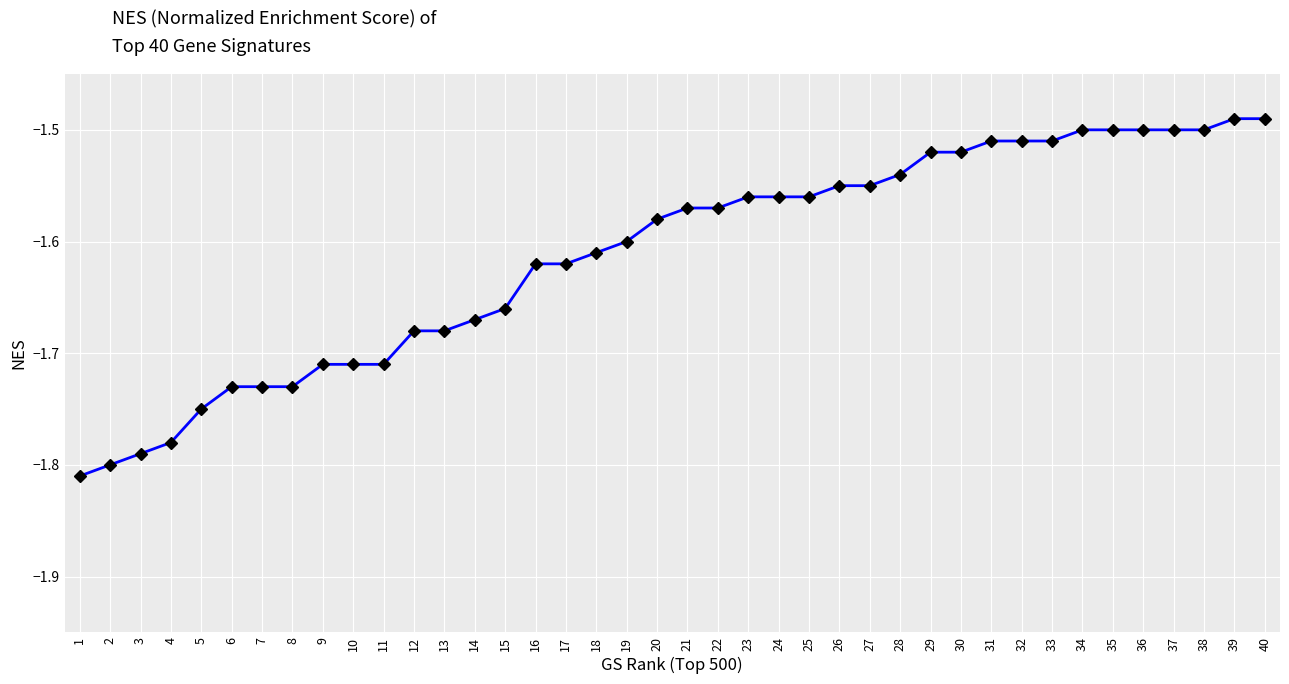

What is the sum of all values?

-64.5